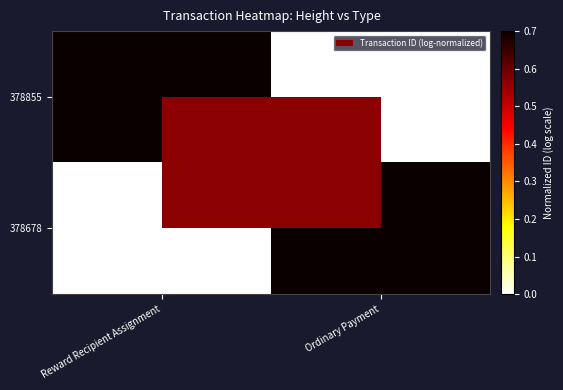

What is the difference between the highest and lowest values at Reward Recipient Assignment?

1.0